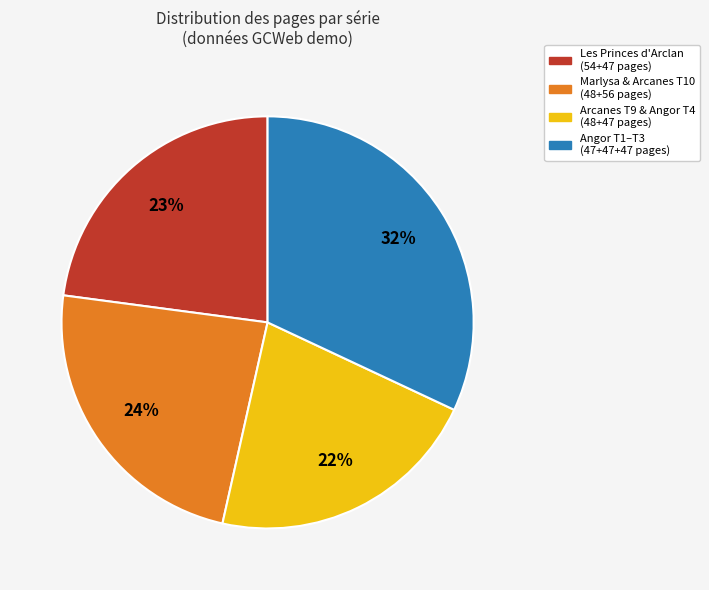

How many slices are in this pie chart?

4